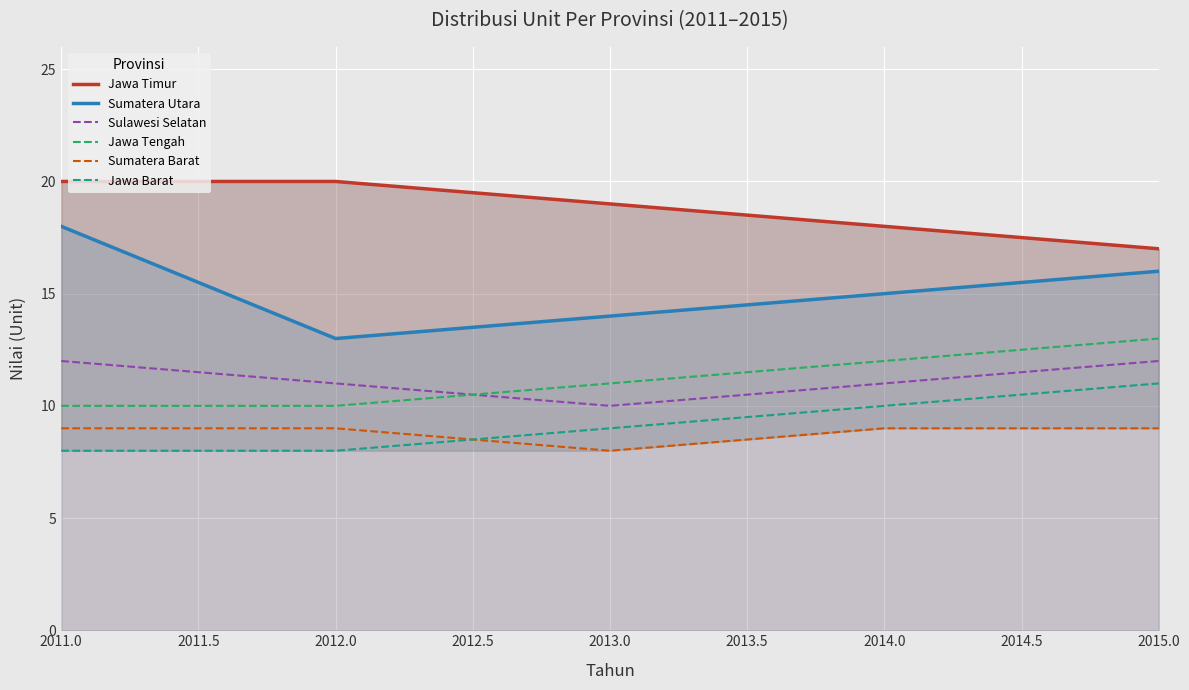

True or false: Sumatera Barat and Jawa Timur intersect in this chart.

False